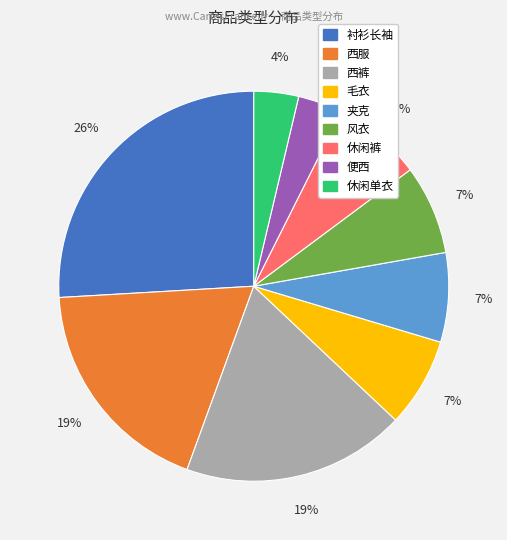

Is there a majority slice in this chart?

No